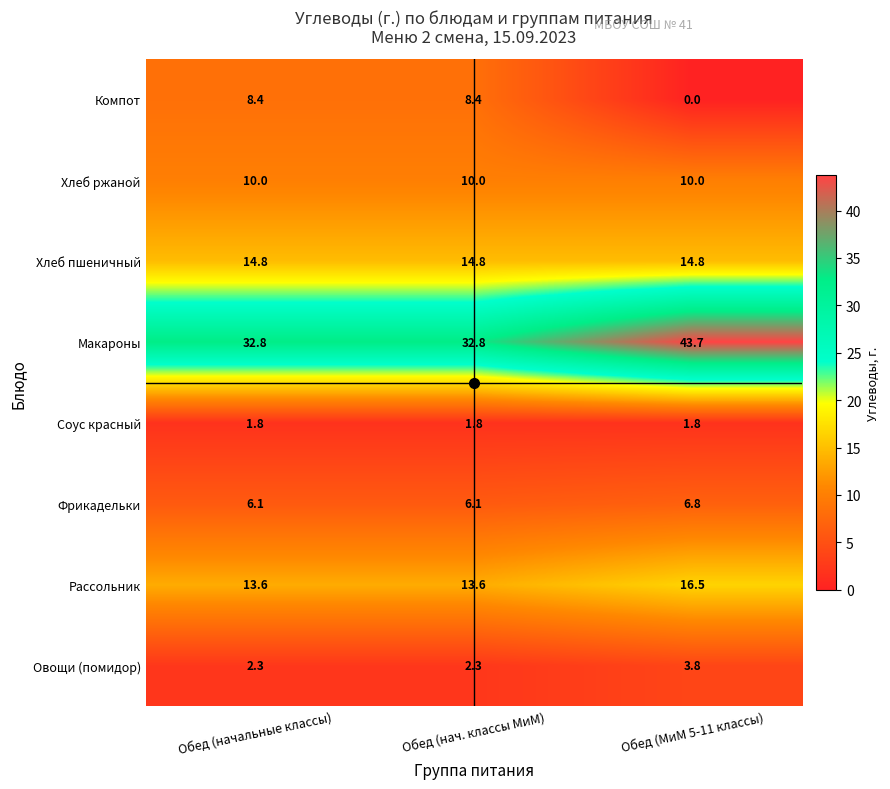

Count the Фрикадельки values in the range 6 to 7.

3